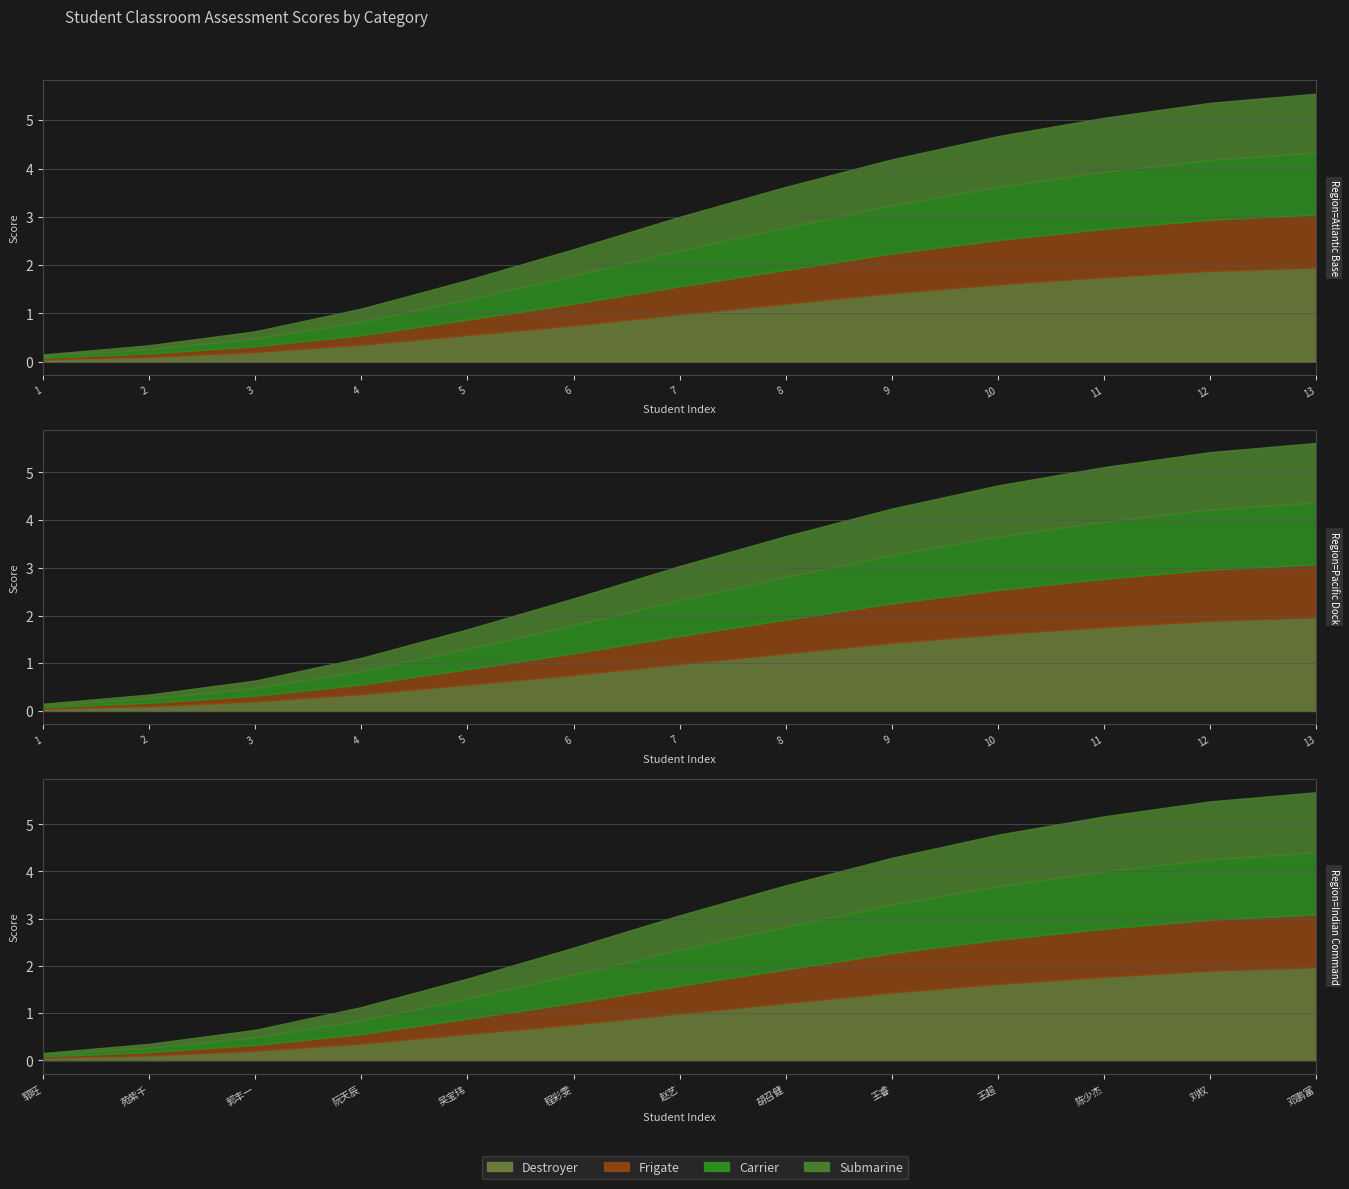

What is the highest value of the Frigate series?

1.1